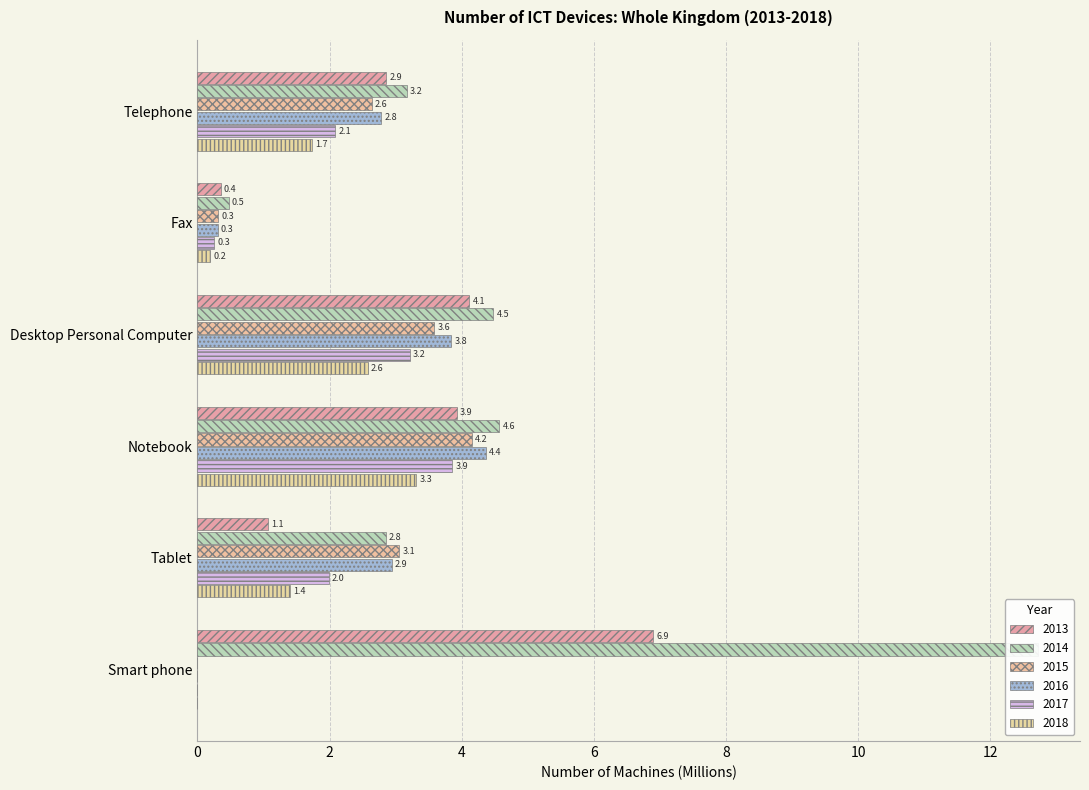

Reading left to right, extract all data points from this chart.

2013: 2.9	0.4	4.1	3.9	1.1	6.9
2014: 3.2	0.5	4.5	4.6	2.8	12.7
2015: 2.6	0.3	3.6	4.2	3.1	0.0
2016: 2.8	0.3	3.8	4.4	2.9	0.0
2017: 2.1	0.3	3.2	3.9	2.0	0.0
2018: 1.7	0.2	2.6	3.3	1.4	0.0